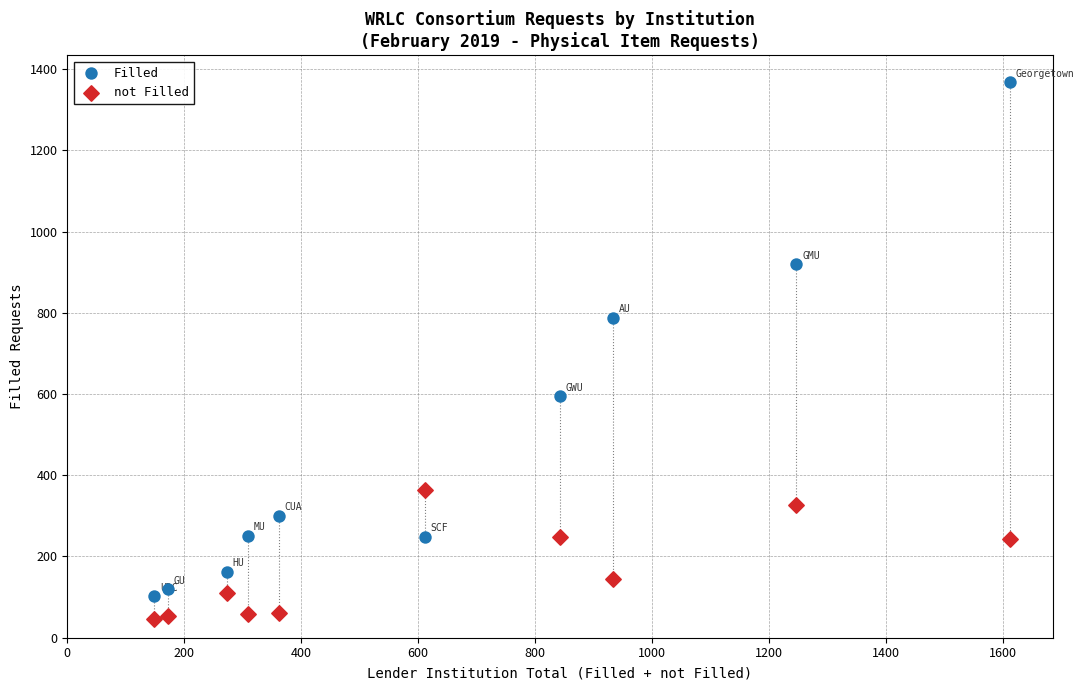

In the Filled series, what Y value is closest to 735?

788